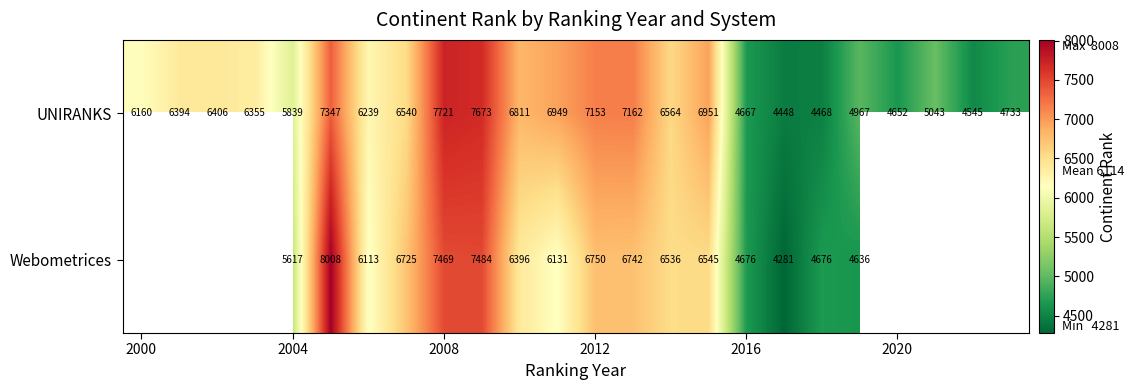

What is the sum of all UNIRANKS values?

145787